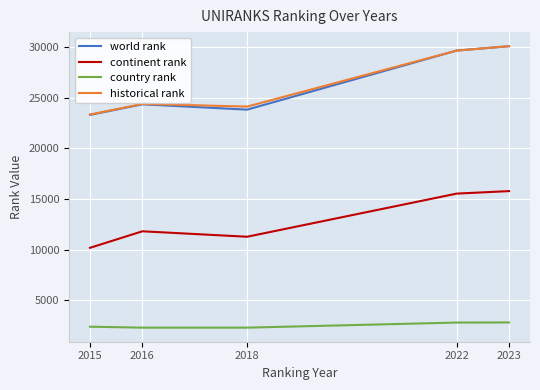

Count the number of data series in this chart.

4